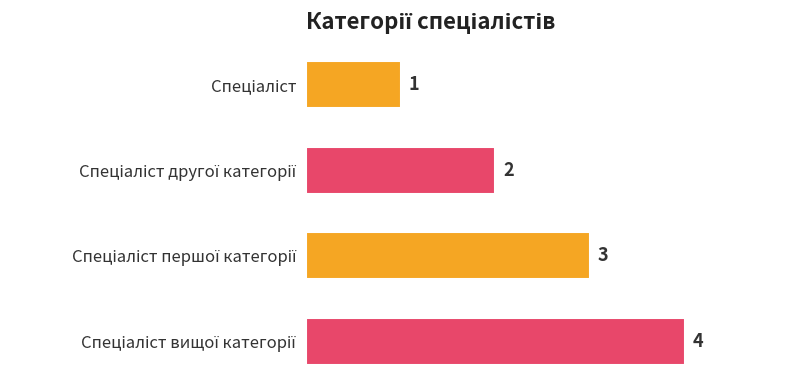

What is the value of the 4th bar from the top?

4